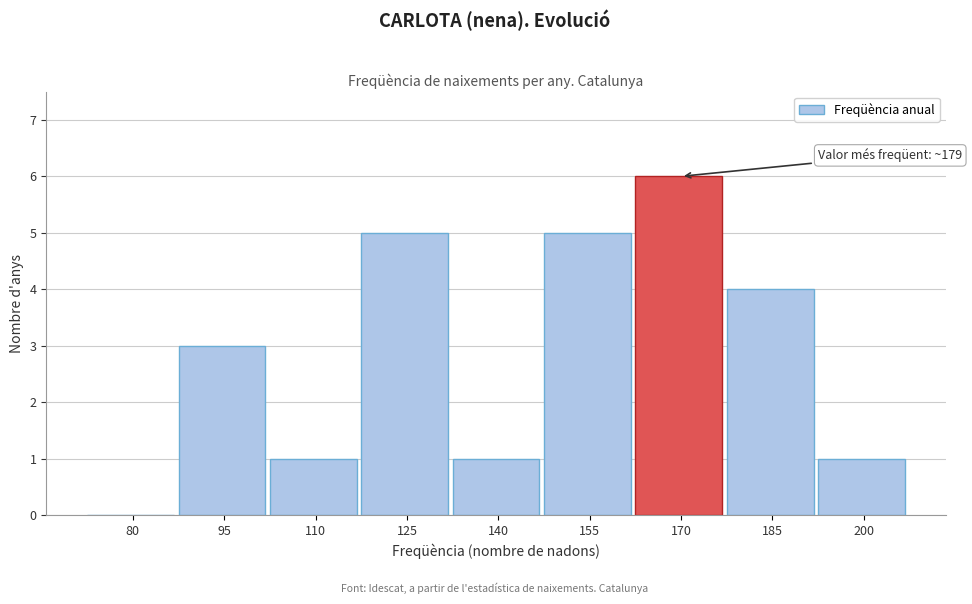

Reading right to left, what are all the values shown in this chart?

200=1	185=4	170=6	155=5	140=1	125=5	110=1	95=3	80=0